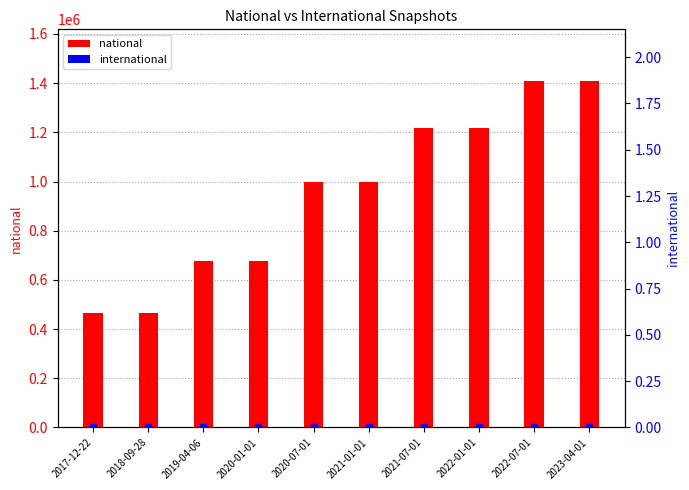

How many groups of bars are there?

10